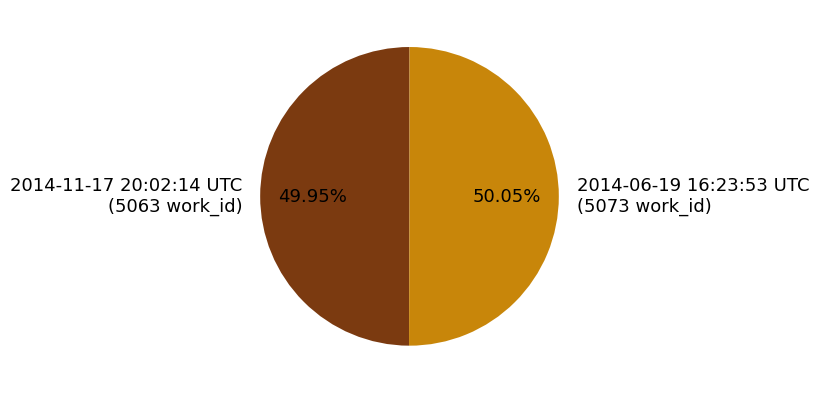

Does any single category account for the majority?

Yes